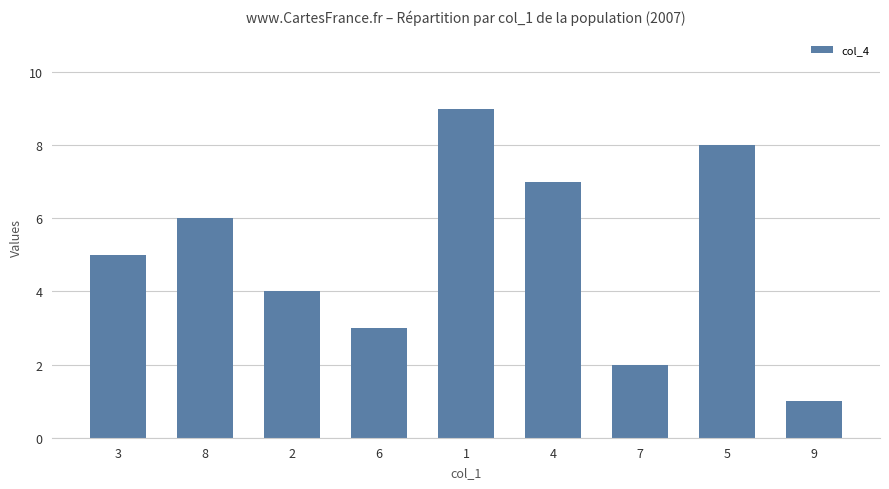

What position from the right is 2?

7